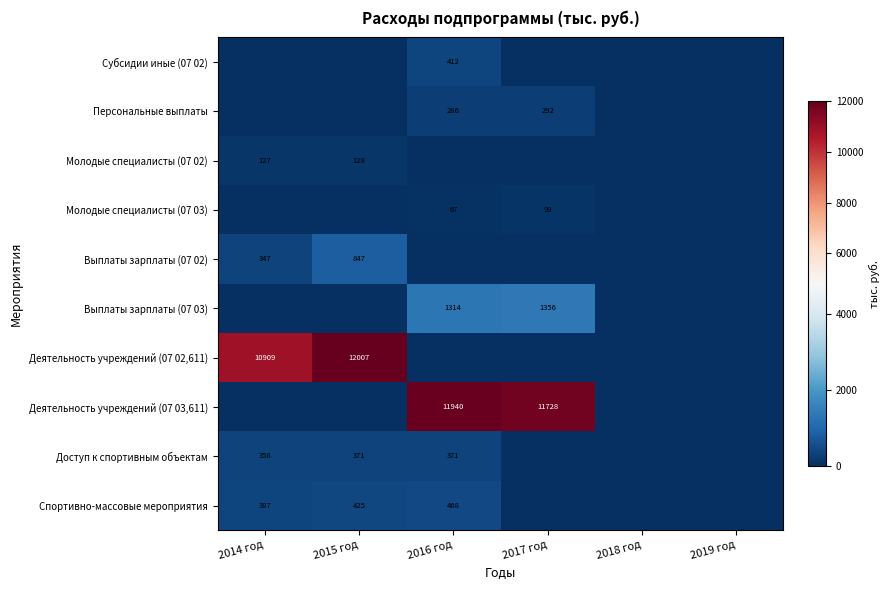

Is it true that Молодые специалисты (07 02) equals 127 at 2014 год?

True